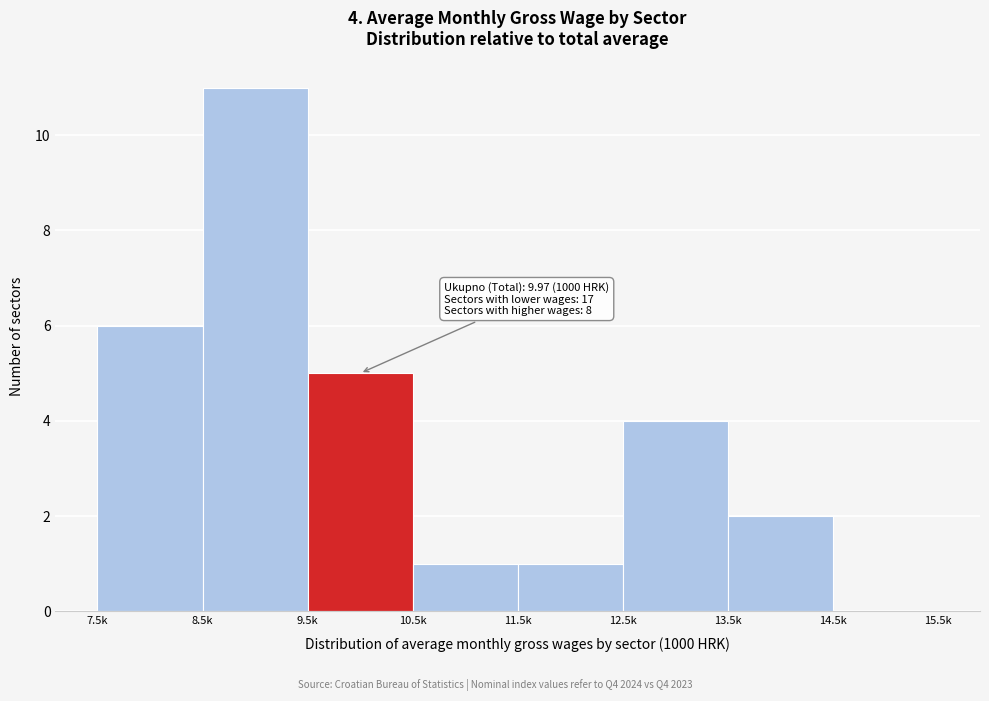

Reading right to left, transcribe all the data shown in this chart.

14.5k=0	13.5k=2	12.5k=4	11.5k=1	10.5k=1	9.5k=5	8.5k=11	7.5k=6